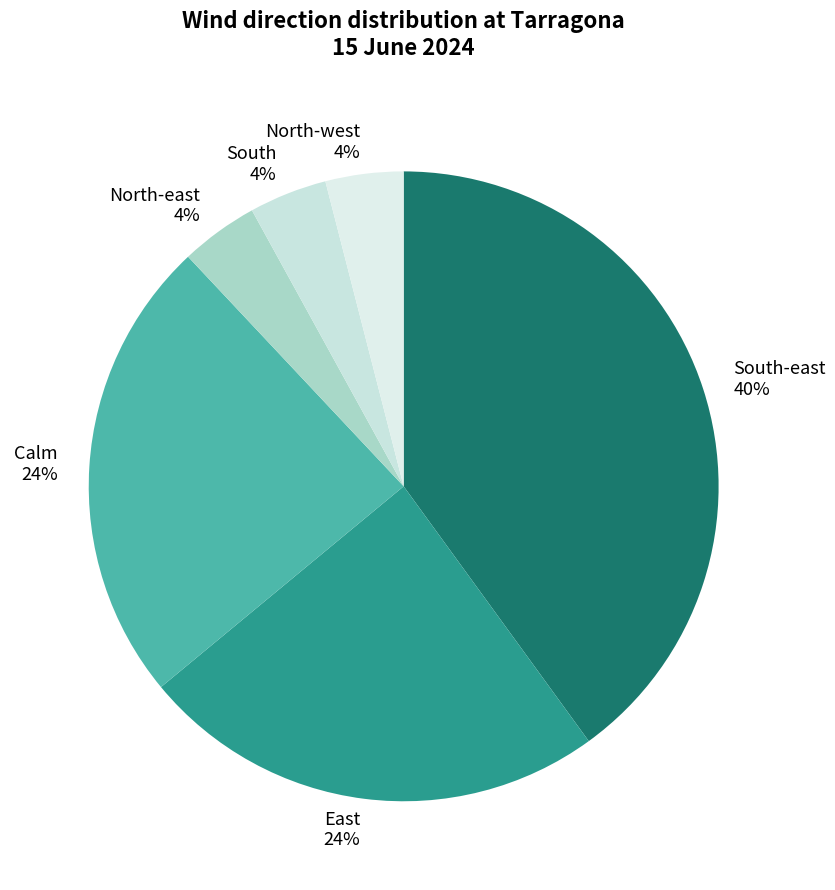

What is the ratio of the value at East to the value at North-east?

6.0